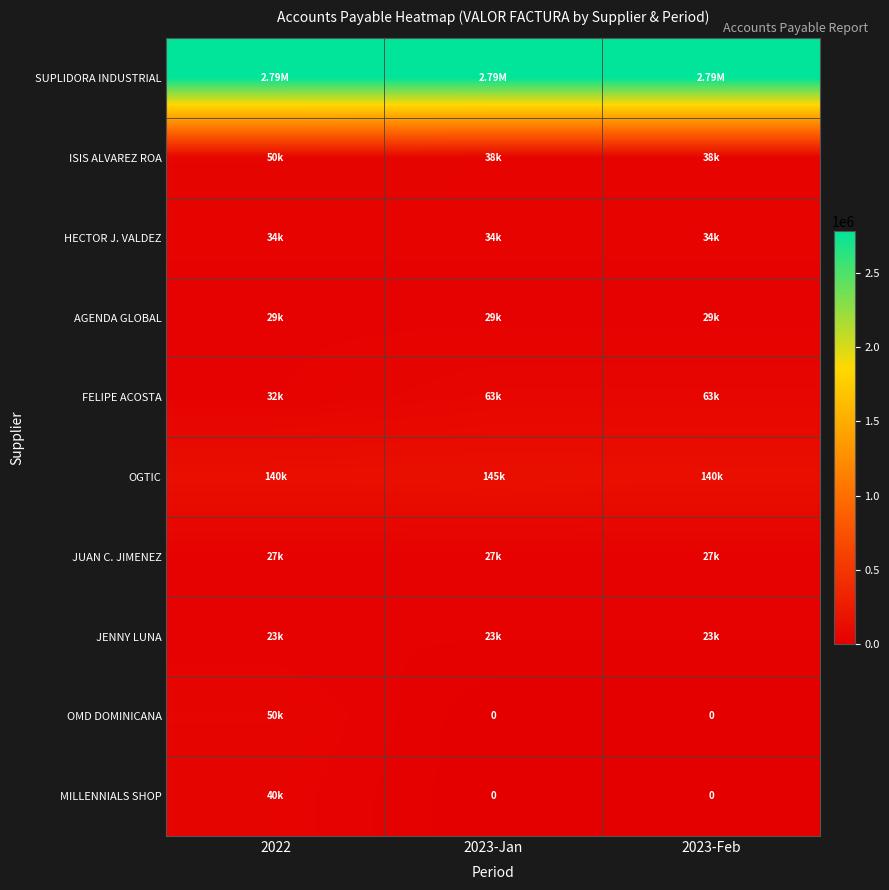

The value of ISIS ALVAREZ ROA at 2023-Feb is 38135.6. True or false?

True